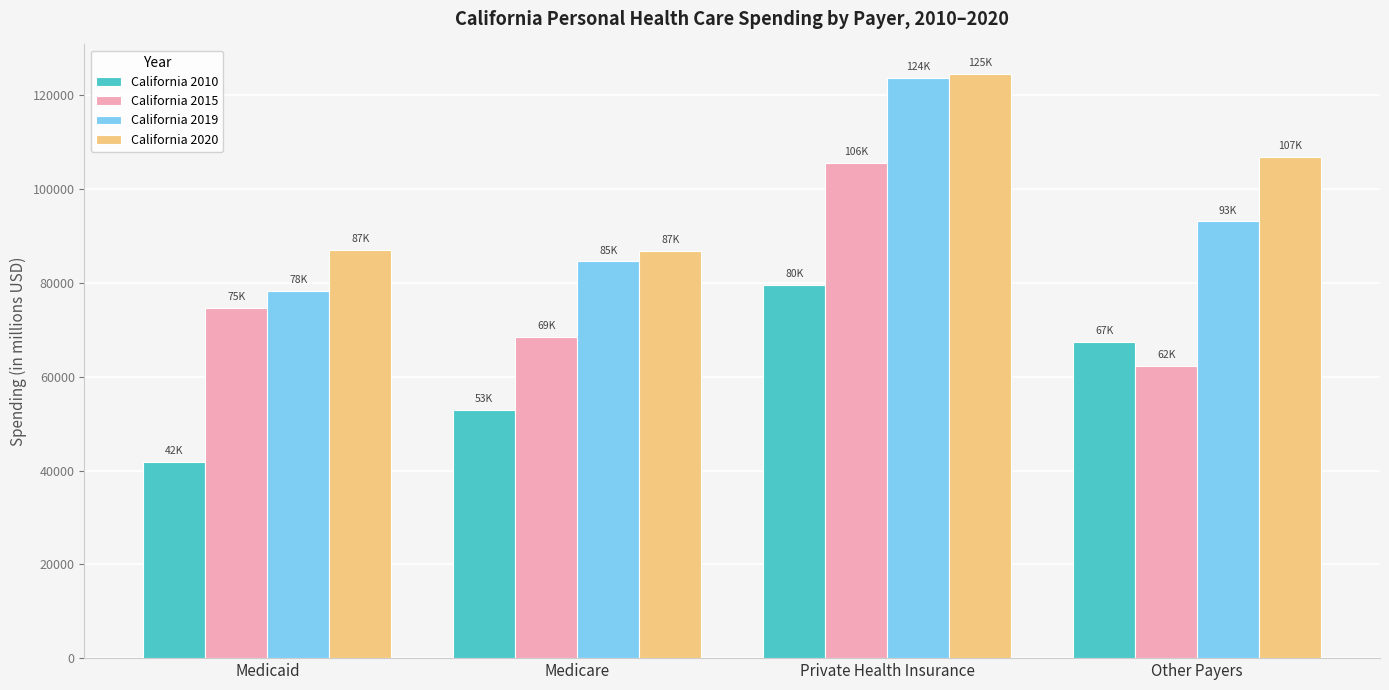

What is the maximum value for California 2015?

105568